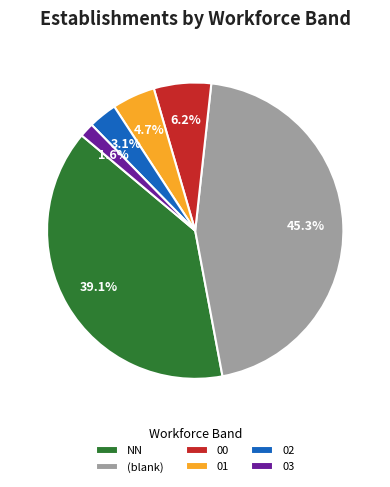

Does 03 account for over 50% of the chart?

No